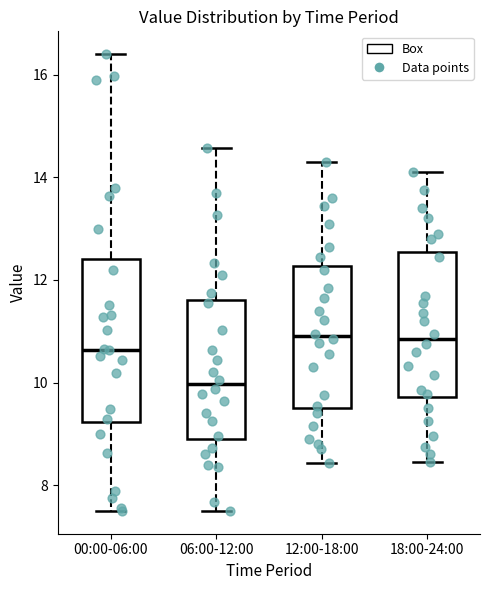

Reading left to right, read every box against the y-axis: the position of its median line, the range the box covers, and the ends of its whiskers. The values are not printed on the chart, so give them approximately, as read against the axis.

00:00-06:00: median 10.6, box 9.2 to 12.4, whiskers 7.6 to 16.4
06:00-12:00: median 10.0, box 8.8 to 11.6, whiskers 7.6 to 14.6
12:00-18:00: median 11.0, box 9.6 to 12.2, whiskers 8.4 to 14.4
18:00-24:00: median 10.8, box 9.8 to 12.6, whiskers 8.4 to 14.2